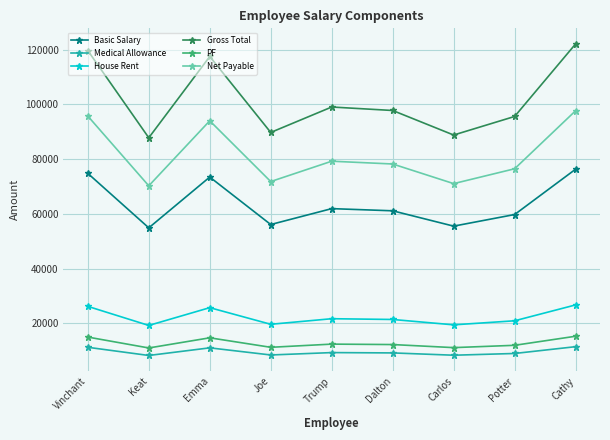

At which category does the chart reach its peak across all series?

Cathy